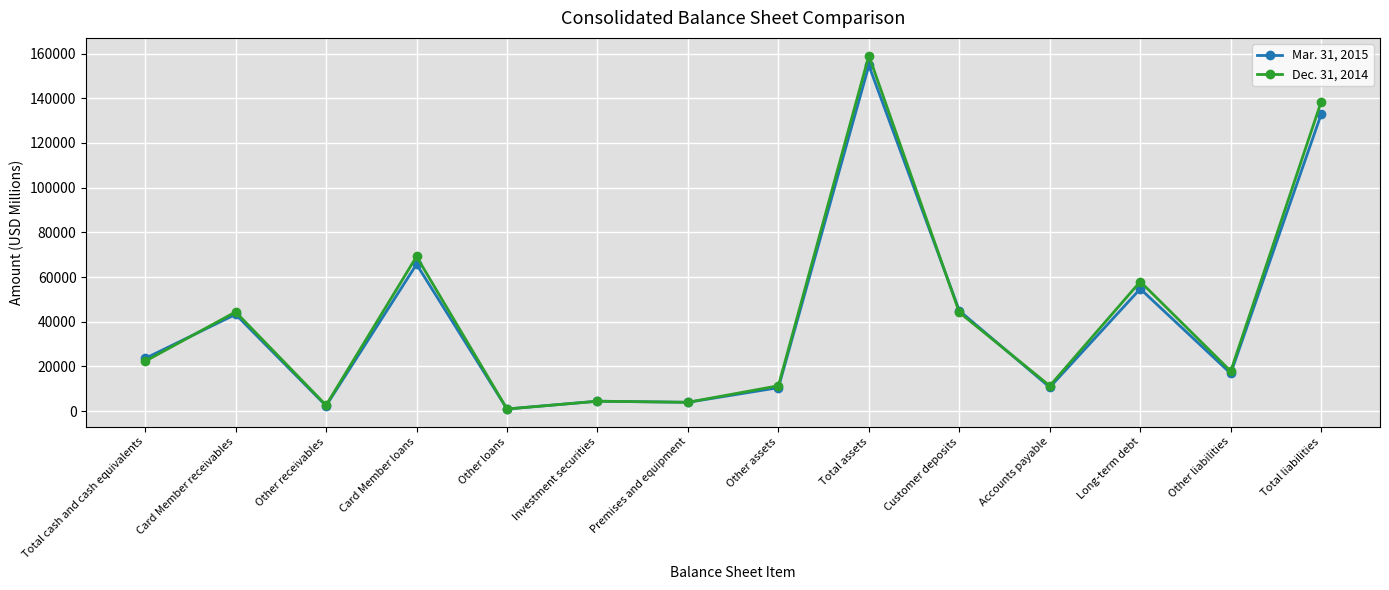

What is the highest value of the Dec. 31, 2014 series?

159103